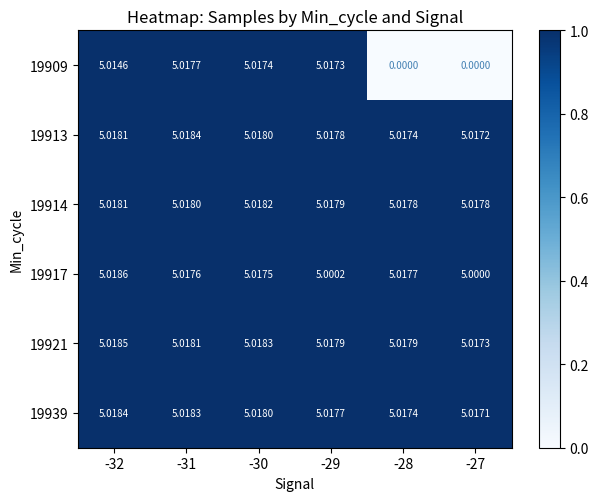

Is the value of 19914 at -28 greater than the value of 19913 at -30?

No